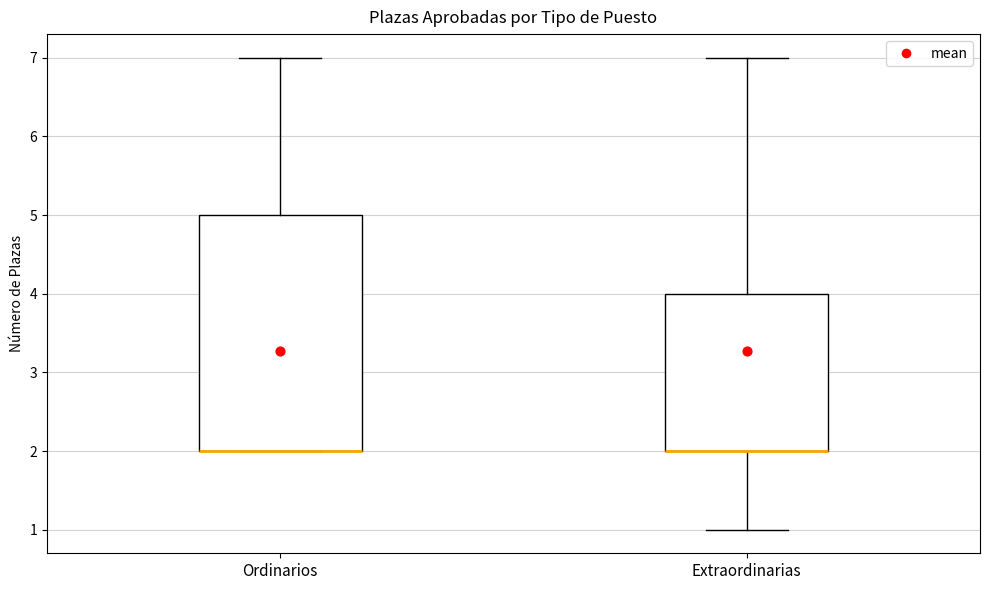

Reading left to right, read every box against the y-axis: the position of its median line, the range the box covers, and the ends of its whiskers. The values are not printed on the chart, so give them approximately, as read against the axis.

Ordinarios: median 2 (drawn on the box's lower edge), box 2 to 5, whiskers 2 to 7
Extraordinarias: median 2 (drawn on the box's lower edge), box 2 to 4, whiskers 1 to 7